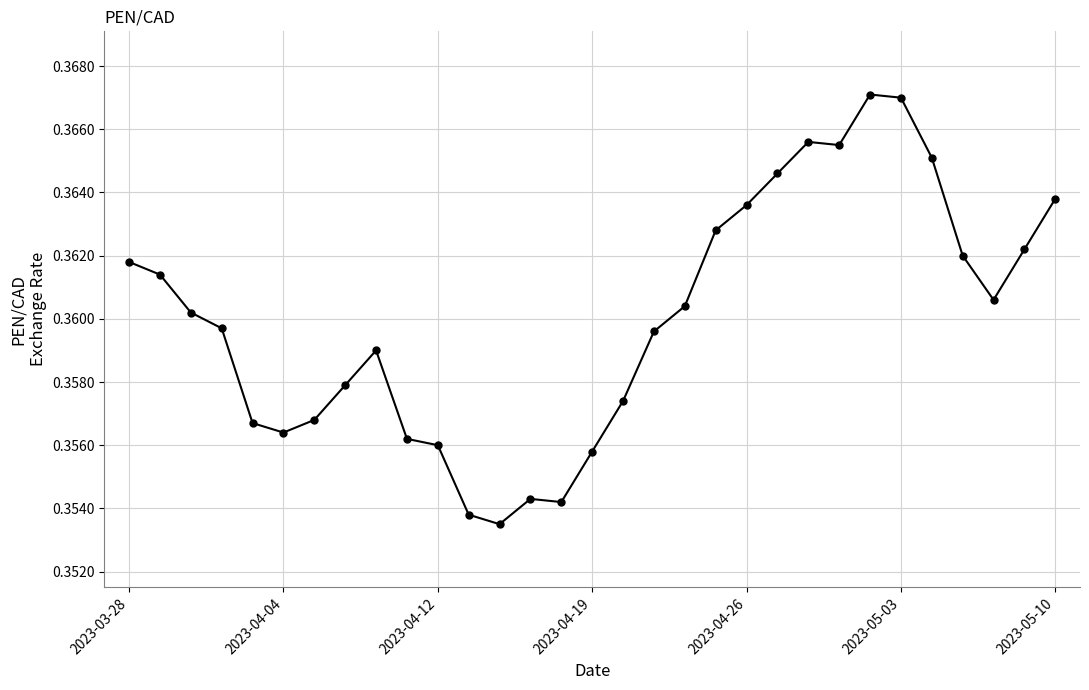

What is the sum of all values?

11.2